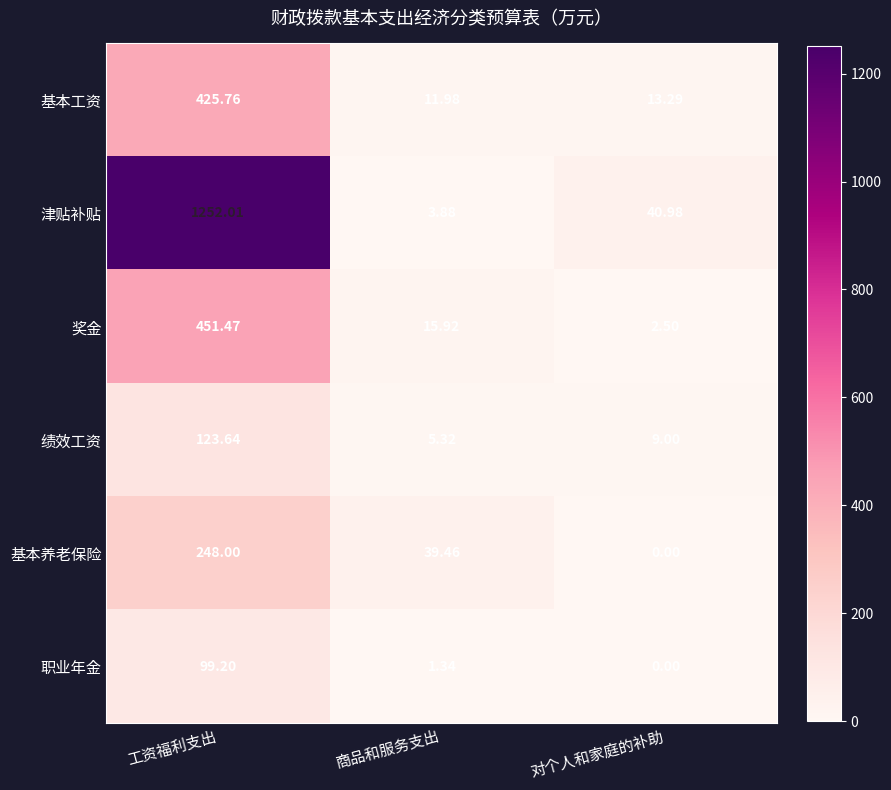

Which category has the lowest value across all series?

对个人和家庭的补助